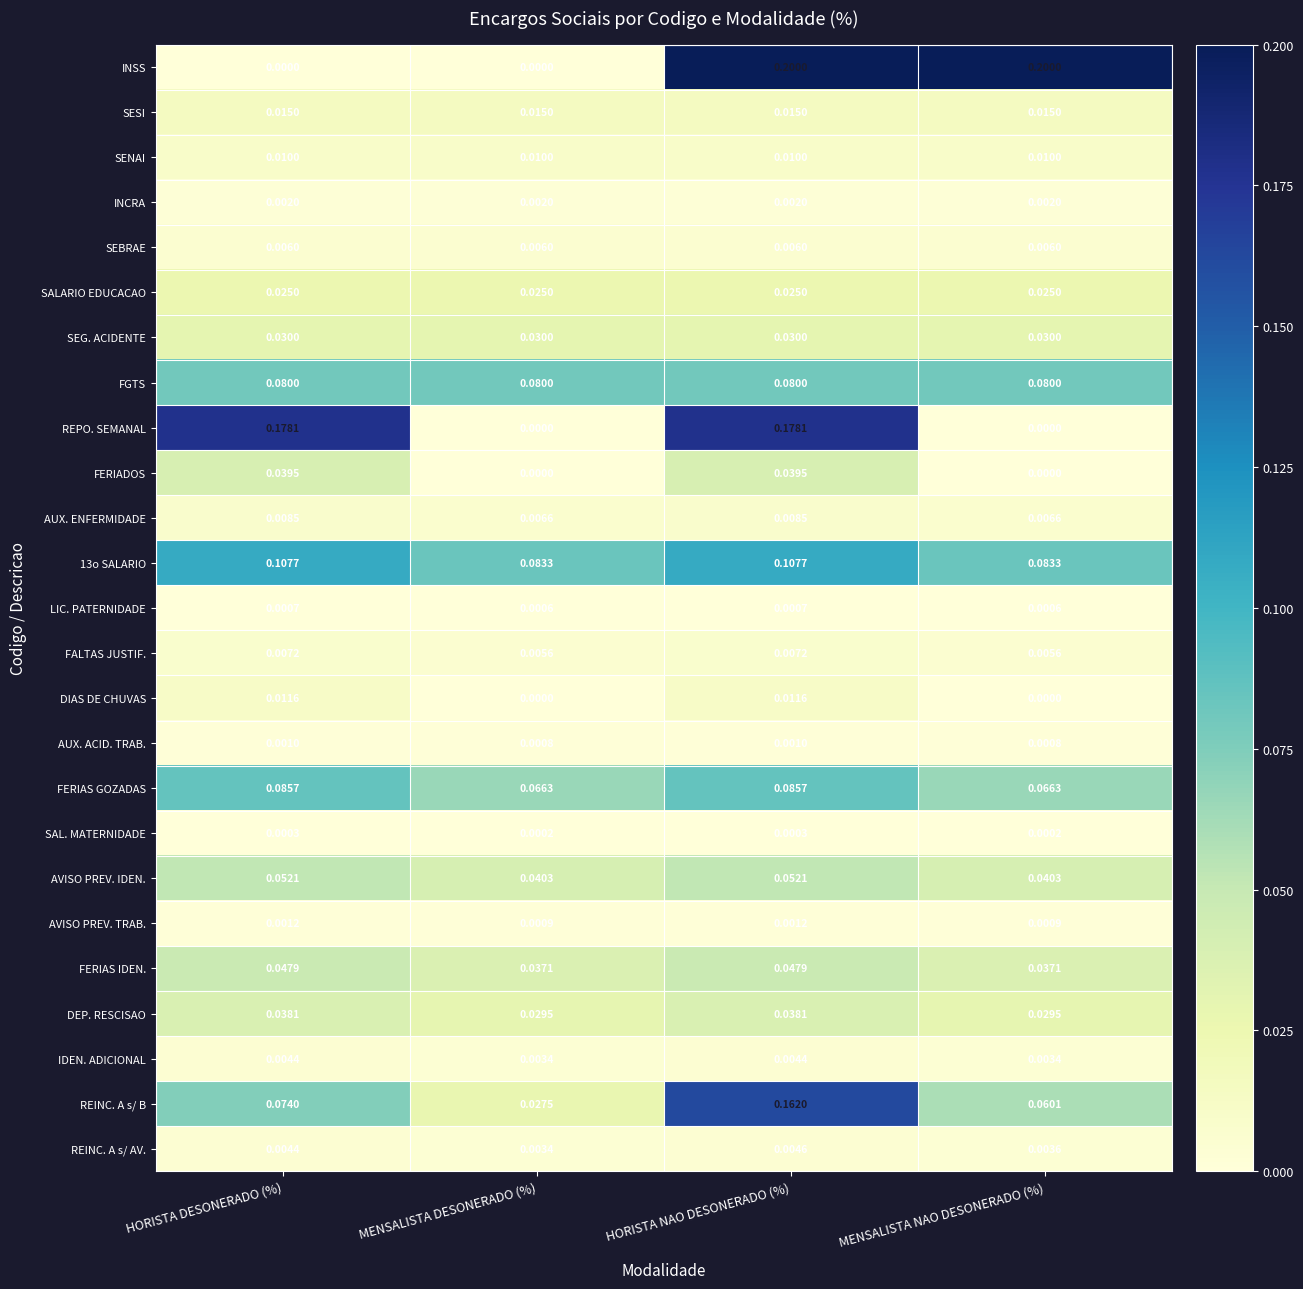

Which series has the largest range (max minus min)?

INSS